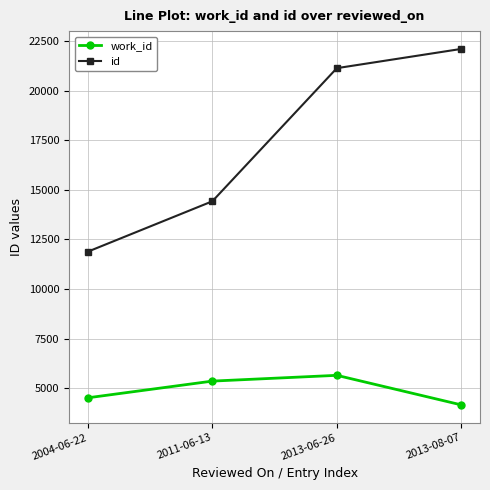

What is the difference between the highest and lowest values at 2011-06-13?

9059